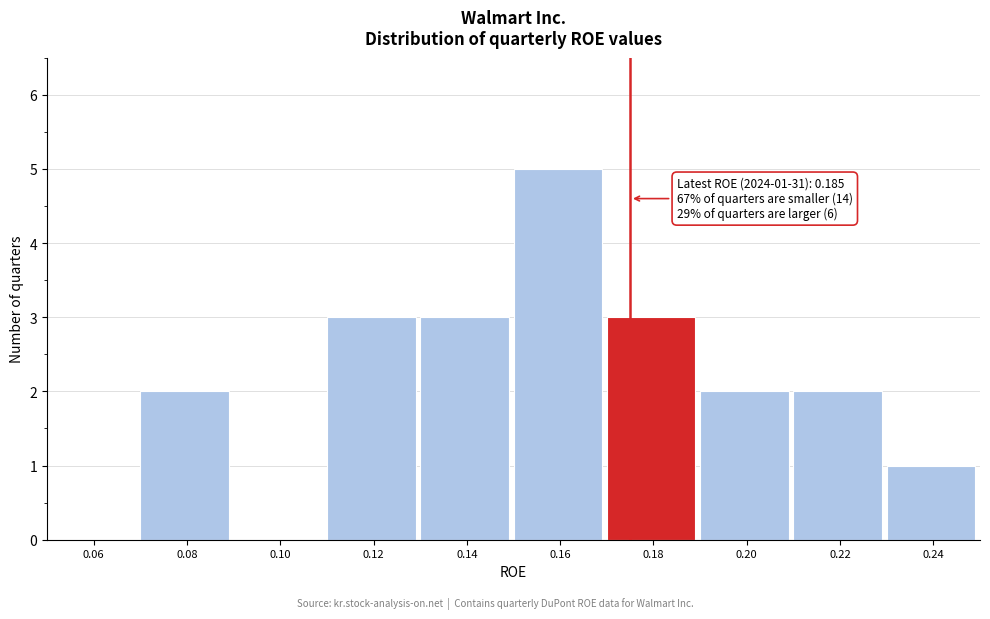

Reading right to left, list all the values displayed in this chart.

0.24=1	0.22=2	0.20=2	0.18=3	0.16=5	0.14=3	0.12=3	0.10=0	0.08=2	0.06=0